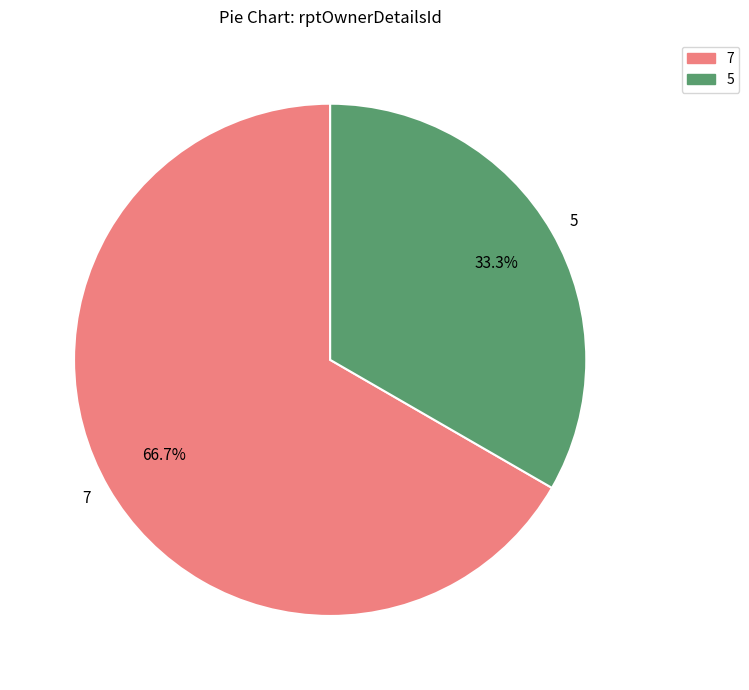

To the nearest percent, what portion does 5 represent?

33%